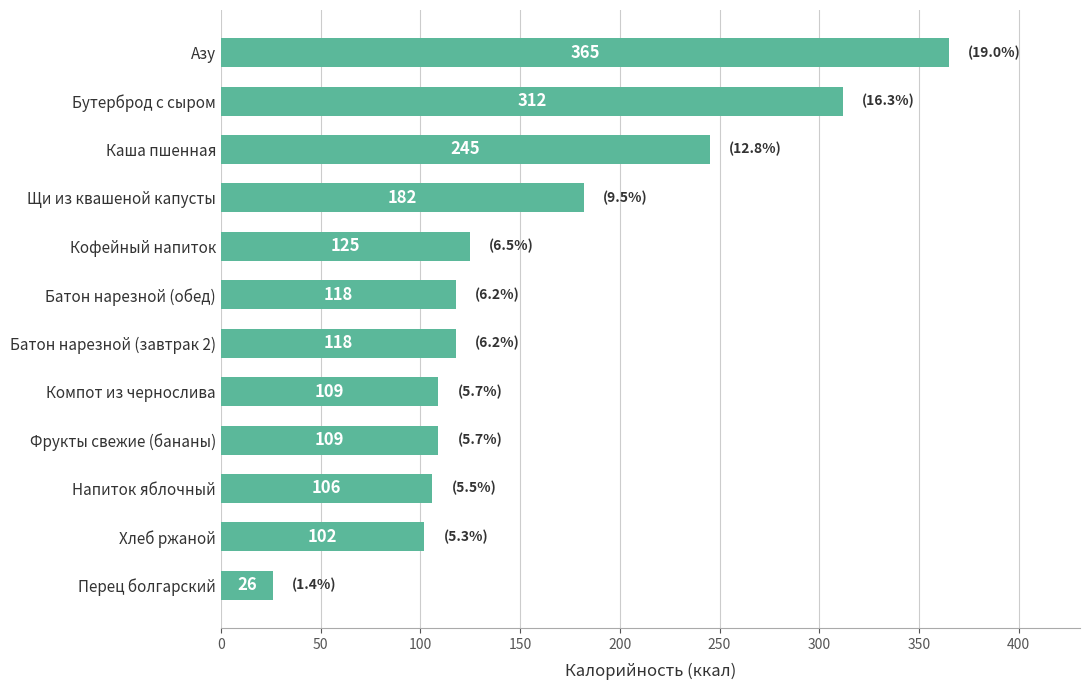

What is the change in value from Кофейный напиток to Каша пшенная?

+120